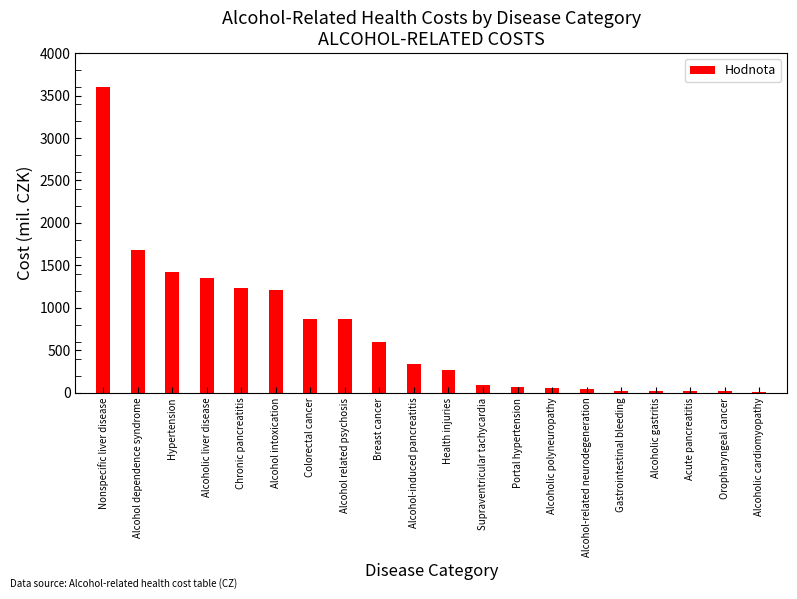

The value at Oropharyngeal cancer is 16.8. True or false?

True